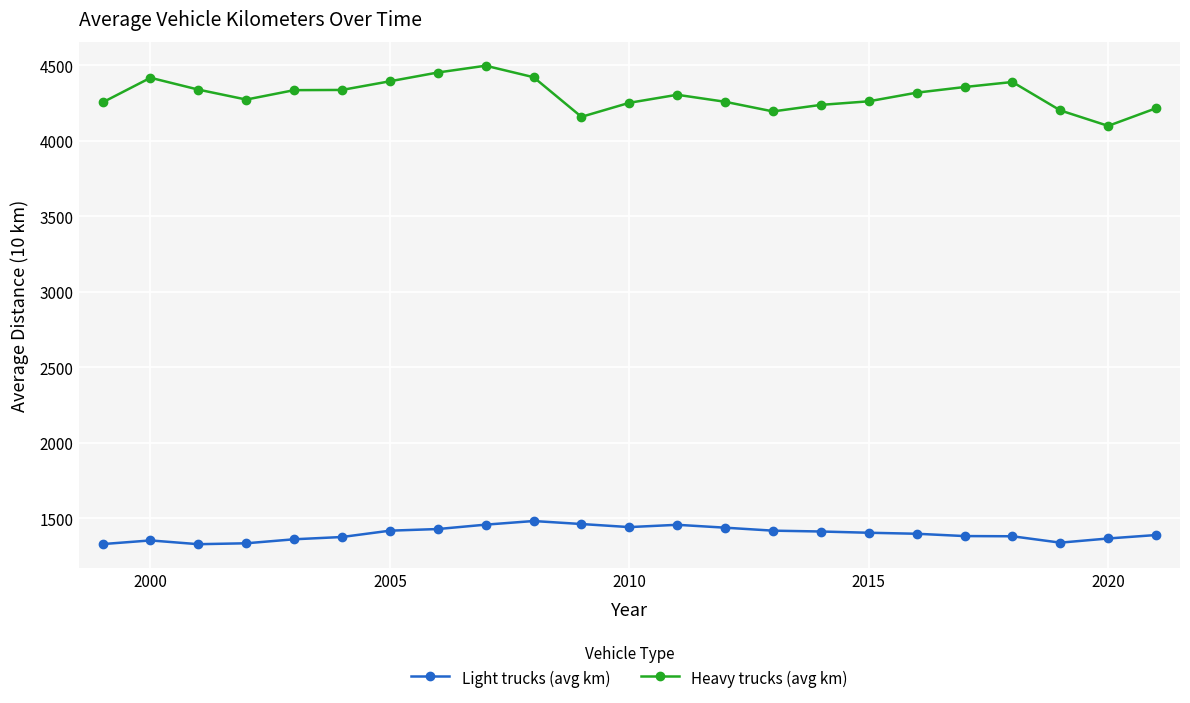

List the series in order of their peak value, lowest first.

Light trucks (avg km), Heavy trucks (avg km)